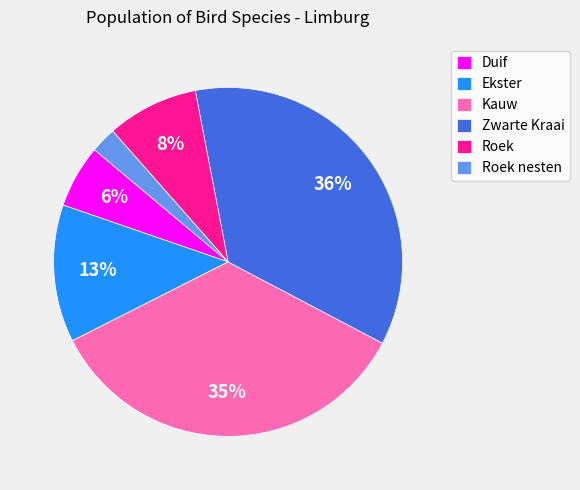

To the nearest percent, what is the combined percentage of Kauw and Roek?

43%